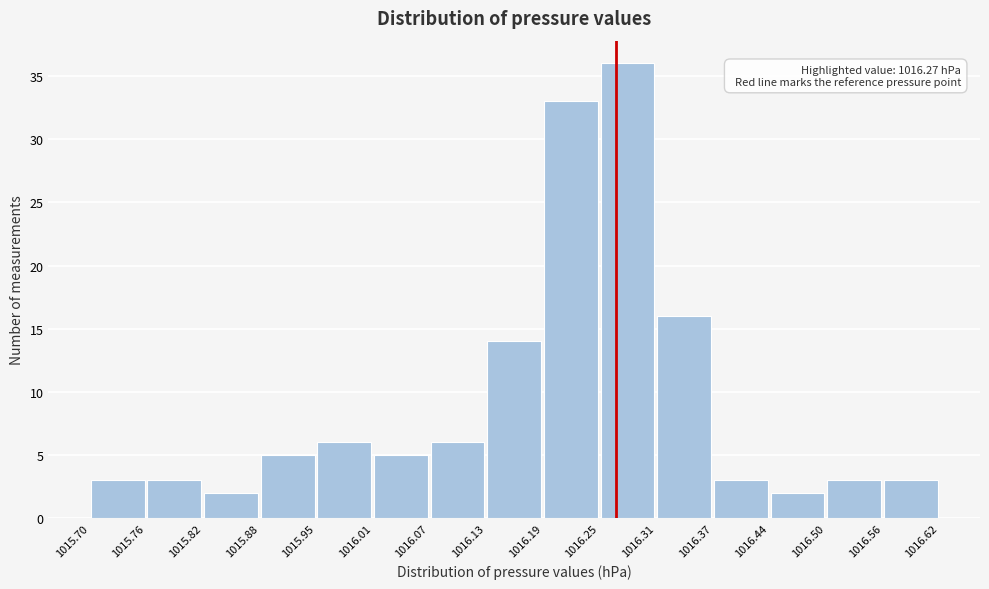

Which range on the x-axis has the tallest bar?

1016.25 to 1016.31